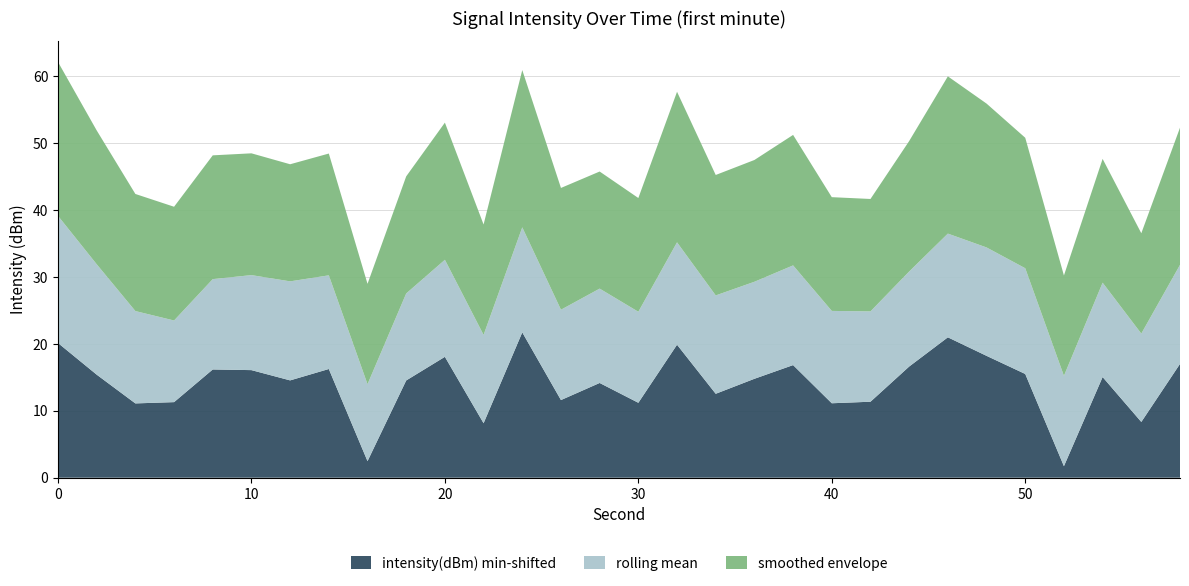

What is the maximum value for intensity(dBm) min-shifted?

21.7